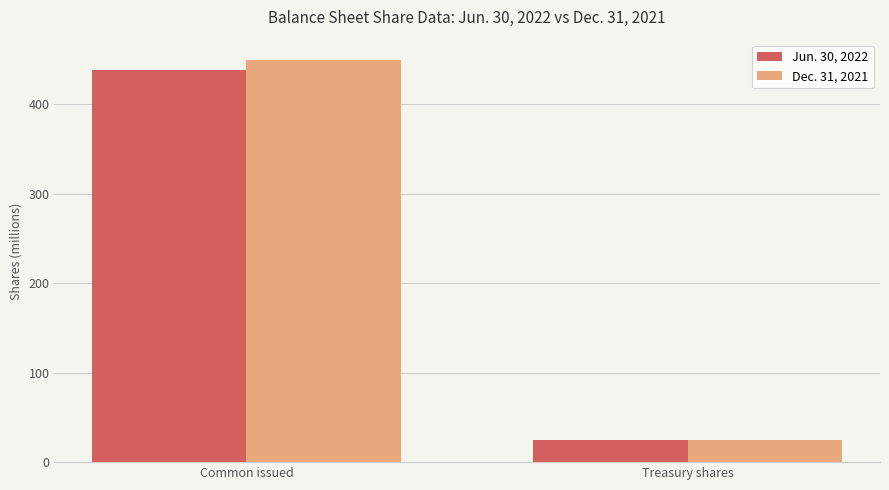

Does the chart contain any negative values?

No